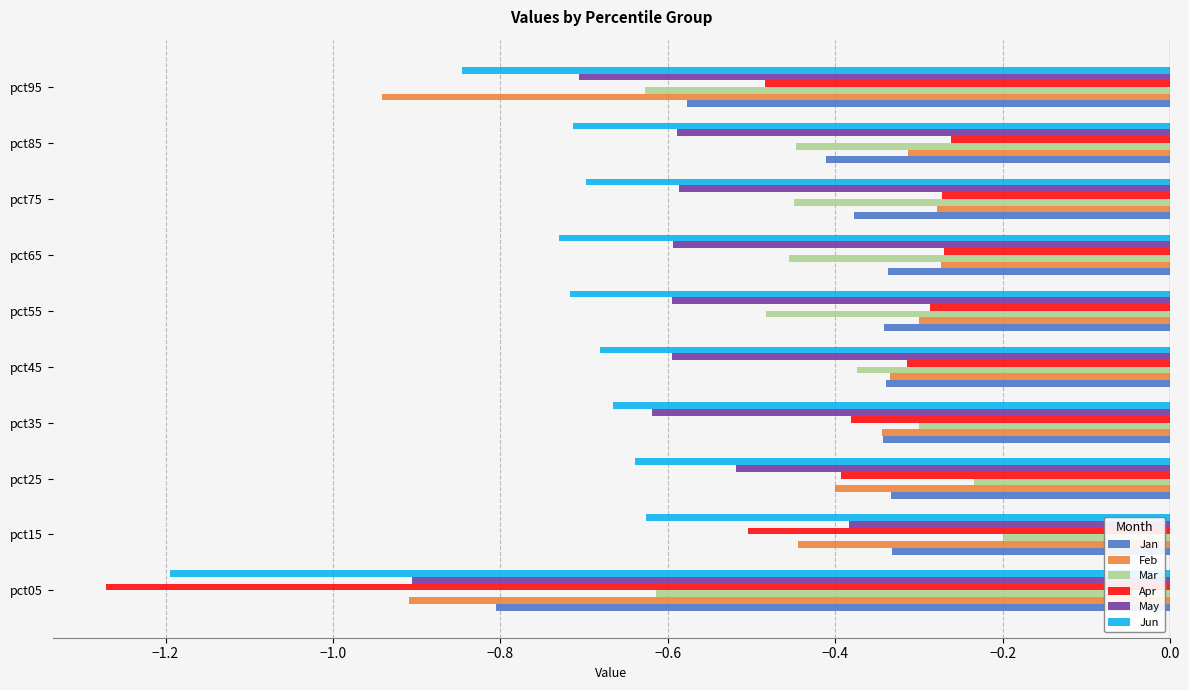

Count the number of data series in this chart.

6